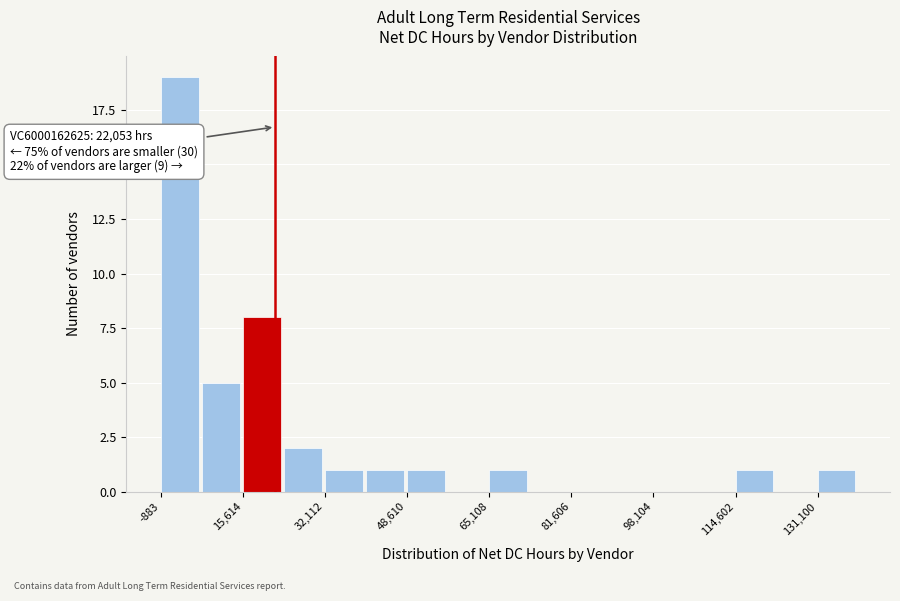

Which range on the x-axis has the tallest bar?

0 to 8000